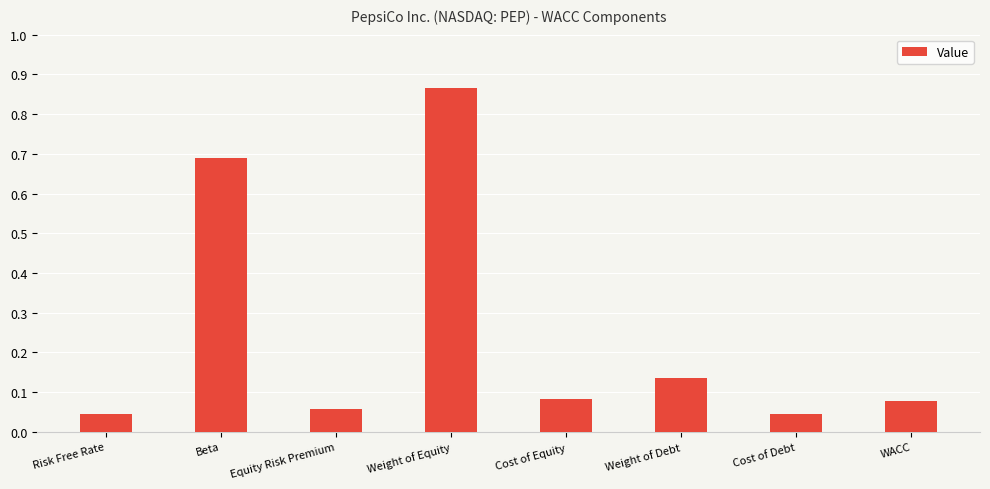

What is the difference between the maximum and minimum values?

0.8